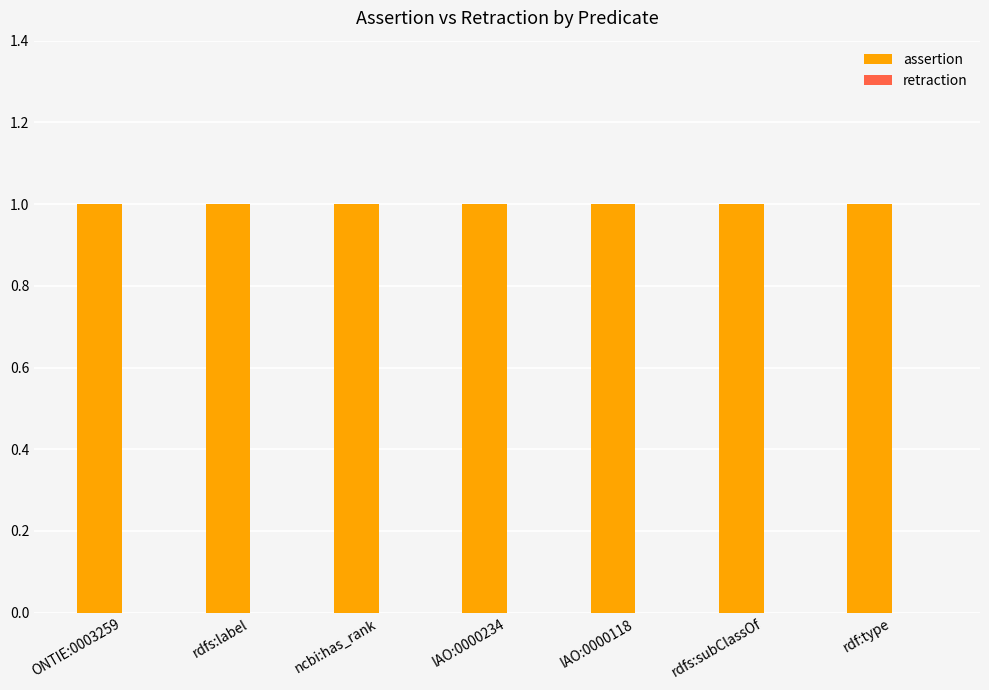

At which category is the sum across all series the highest?

ONTIE:0003259